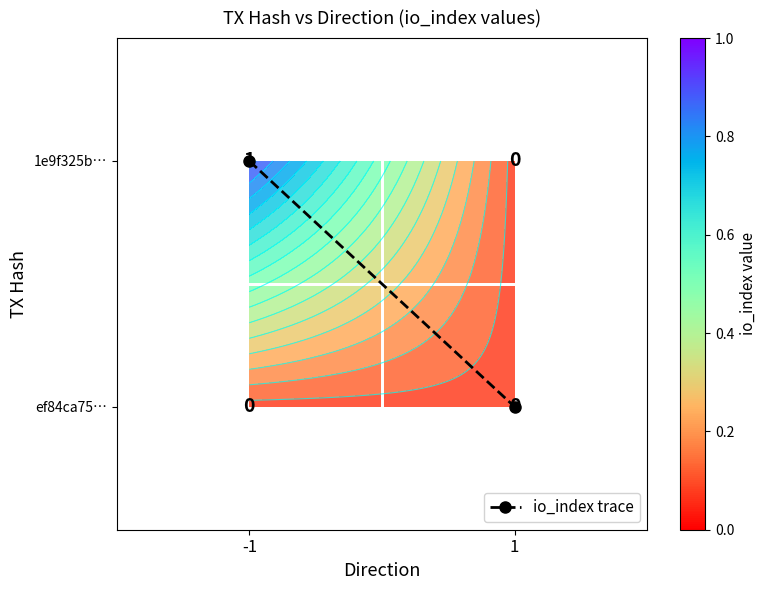

Rank the categories by ef84ca75… value from lowest to highest.

-1, 1